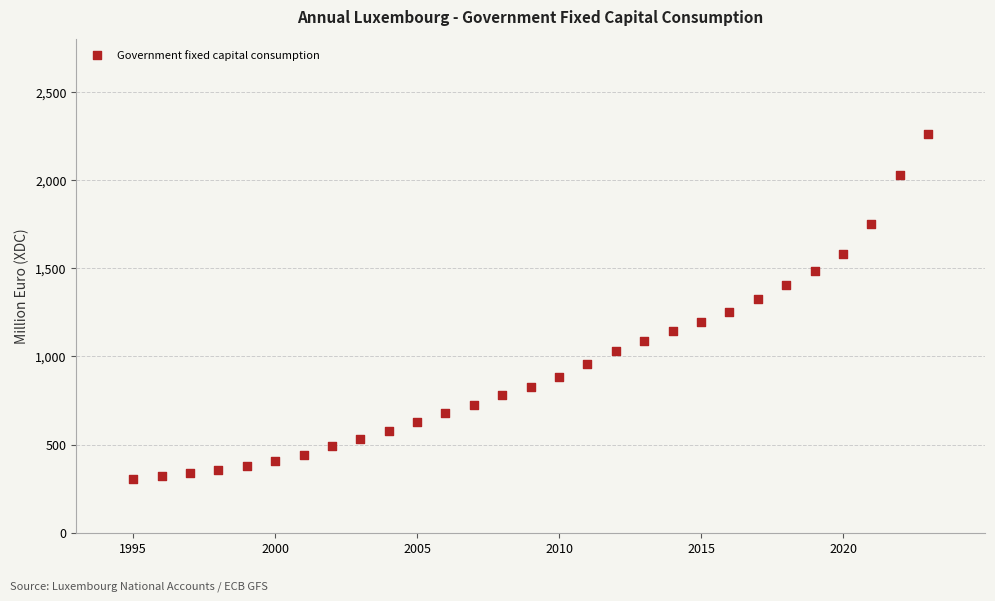

What is the range of Y values (max minus min)?

1957